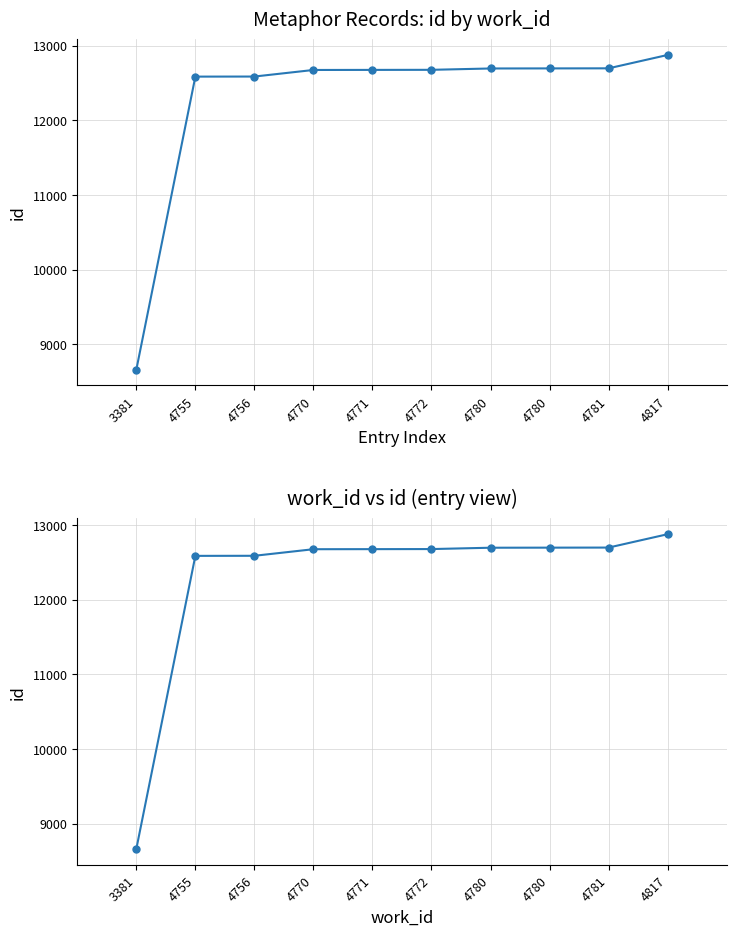

Read the value at 4780, to the nearest 50.

12700